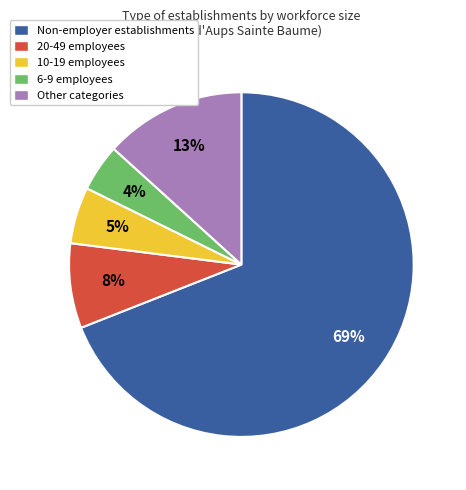

Count the number of slices in the pie.

5